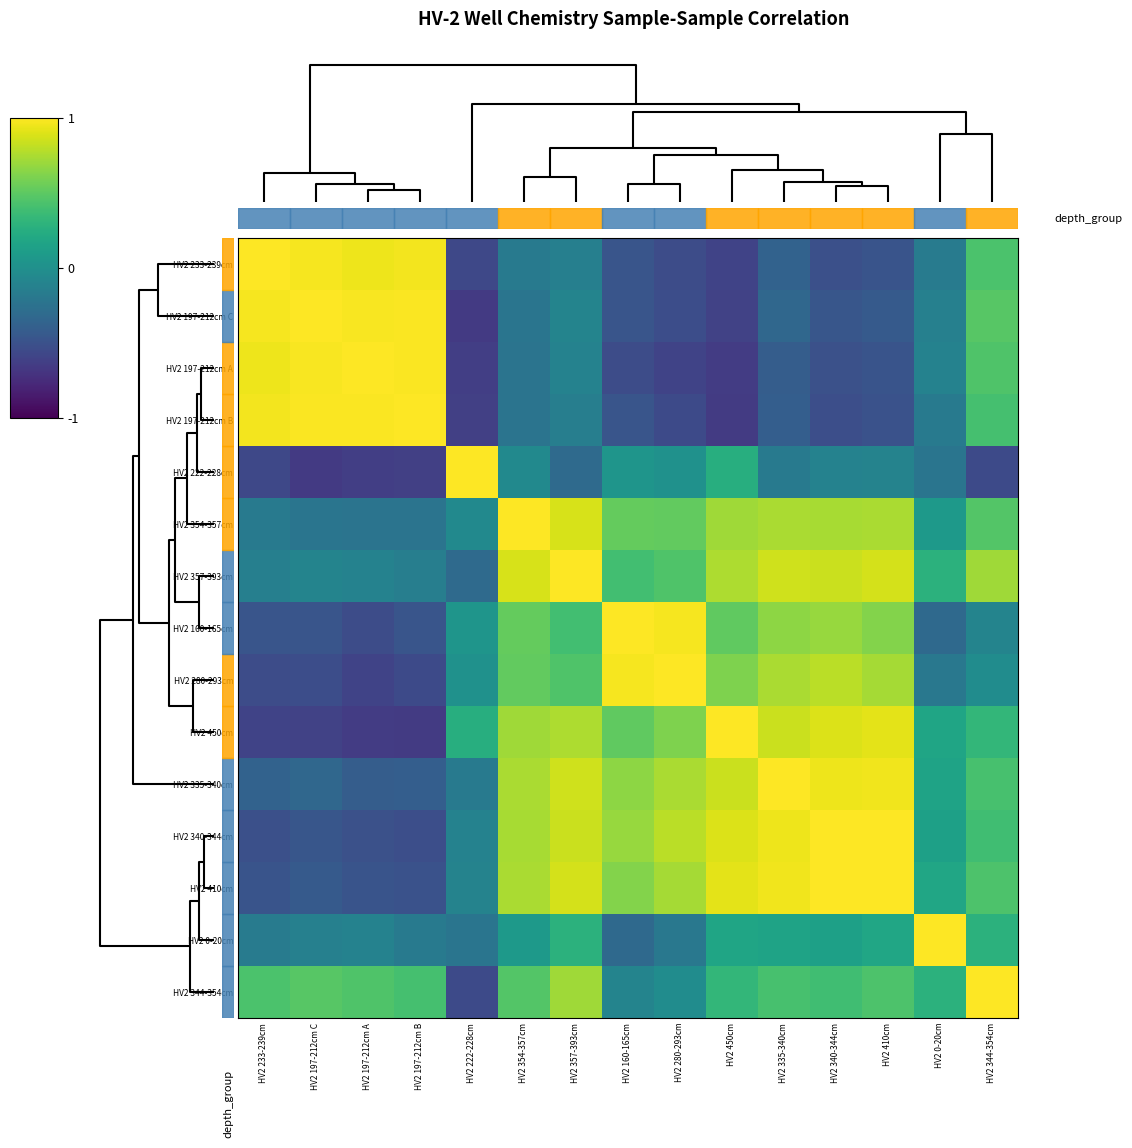

Reading left to right, transcribe all the data shown in this chart.

HV2 233-239cm: HV2 233-239cm=1.0	HV2 197-212cm C=1.0	HV2 197-212cm A=1.0	HV2 197-212cm B=1.0	HV2 222-228cm=-0.6	HV2 354-357cm=-0.2	HV2 357-393cm=-0.1	HV2 160-165cm=-0.5	HV2 280-293cm=-0.5	HV2 450cm=-0.6	HV2 335-340cm=-0.4	HV2 340-344cm=-0.5	HV2 410cm=-0.5	HV2 0-20cm=-0.2	HV2 344-354cm=0.4
HV2 197-212cm C: HV2 233-239cm=1.0	HV2 197-212cm C=1.0	HV2 197-212cm A=1.0	HV2 197-212cm B=1.0	HV2 222-228cm=-0.7	HV2 354-357cm=-0.2	HV2 357-393cm=-0.1	HV2 160-165cm=-0.5	HV2 280-293cm=-0.5	HV2 450cm=-0.6	HV2 335-340cm=-0.3	HV2 340-344cm=-0.5	HV2 410cm=-0.4	HV2 0-20cm=-0.1	HV2 344-354cm=0.5
HV2 197-212cm A: HV2 233-239cm=1.0	HV2 197-212cm C=1.0	HV2 197-212cm A=1.0	HV2 197-212cm B=1.0	HV2 222-228cm=-0.6	HV2 354-357cm=-0.2	HV2 357-393cm=-0.1	HV2 160-165cm=-0.5	HV2 280-293cm=-0.6	HV2 450cm=-0.6	HV2 335-340cm=-0.4	HV2 340-344cm=-0.5	HV2 410cm=-0.5	HV2 0-20cm=-0.1	HV2 344-354cm=0.5
HV2 197-212cm B: HV2 233-239cm=1.0	HV2 197-212cm C=1.0	HV2 197-212cm A=1.0	HV2 197-212cm B=1.0	HV2 222-228cm=-0.6	HV2 354-357cm=-0.2	HV2 357-393cm=-0.1	HV2 160-165cm=-0.5	HV2 280-293cm=-0.6	HV2 450cm=-0.7	HV2 335-340cm=-0.4	HV2 340-344cm=-0.5	HV2 410cm=-0.5	HV2 0-20cm=-0.2	HV2 344-354cm=0.4
HV2 222-228cm: HV2 233-239cm=-0.6	HV2 197-212cm C=-0.7	HV2 197-212cm A=-0.6	HV2 197-212cm B=-0.6	HV2 222-228cm=1.0	HV2 354-357cm=-0.1	HV2 357-393cm=-0.3	HV2 160-165cm=0.0	HV2 280-293cm=0.0	HV2 450cm=0.3	HV2 335-340cm=-0.2	HV2 340-344cm=-0.1	HV2 410cm=-0.1	HV2 0-20cm=-0.2	HV2 344-354cm=-0.6
HV2 354-357cm: HV2 233-239cm=-0.2	HV2 197-212cm C=-0.2	HV2 197-212cm A=-0.2	HV2 197-212cm B=-0.2	HV2 222-228cm=-0.1	HV2 354-357cm=1.0	HV2 357-393cm=0.9	HV2 160-165cm=0.5	HV2 280-293cm=0.5	HV2 450cm=0.7	HV2 335-340cm=0.7	HV2 340-344cm=0.7	HV2 410cm=0.7	HV2 0-20cm=0.1	HV2 344-354cm=0.5
HV2 357-393cm: HV2 233-239cm=-0.1	HV2 197-212cm C=-0.1	HV2 197-212cm A=-0.1	HV2 197-212cm B=-0.1	HV2 222-228cm=-0.3	HV2 354-357cm=0.9	HV2 357-393cm=1.0	HV2 160-165cm=0.4	HV2 280-293cm=0.5	HV2 450cm=0.8	HV2 335-340cm=0.9	HV2 340-344cm=0.8	HV2 410cm=0.9	HV2 0-20cm=0.3	HV2 344-354cm=0.7
HV2 160-165cm: HV2 233-239cm=-0.5	HV2 197-212cm C=-0.5	HV2 197-212cm A=-0.5	HV2 197-212cm B=-0.5	HV2 222-228cm=0.0	HV2 354-357cm=0.5	HV2 357-393cm=0.4	HV2 160-165cm=1.0	HV2 280-293cm=1.0	HV2 450cm=0.5	HV2 335-340cm=0.7	HV2 340-344cm=0.7	HV2 410cm=0.6	HV2 0-20cm=-0.3	HV2 344-354cm=-0.1
HV2 280-293cm: HV2 233-239cm=-0.5	HV2 197-212cm C=-0.5	HV2 197-212cm A=-0.6	HV2 197-212cm B=-0.6	HV2 222-228cm=0.0	HV2 354-357cm=0.5	HV2 357-393cm=0.5	HV2 160-165cm=1.0	HV2 280-293cm=1.0	HV2 450cm=0.6	HV2 335-340cm=0.7	HV2 340-344cm=0.8	HV2 410cm=0.7	HV2 0-20cm=-0.2	HV2 344-354cm=-0.0
HV2 450cm: HV2 233-239cm=-0.6	HV2 197-212cm C=-0.6	HV2 197-212cm A=-0.6	HV2 197-212cm B=-0.7	HV2 222-228cm=0.3	HV2 354-357cm=0.7	HV2 357-393cm=0.8	HV2 160-165cm=0.5	HV2 280-293cm=0.6	HV2 450cm=1.0	HV2 335-340cm=0.8	HV2 340-344cm=0.9	HV2 410cm=0.9	HV2 0-20cm=0.2	HV2 344-354cm=0.3
HV2 335-340cm: HV2 233-239cm=-0.4	HV2 197-212cm C=-0.3	HV2 197-212cm A=-0.4	HV2 197-212cm B=-0.4	HV2 222-228cm=-0.2	HV2 354-357cm=0.7	HV2 357-393cm=0.9	HV2 160-165cm=0.7	HV2 280-293cm=0.7	HV2 450cm=0.8	HV2 335-340cm=1.0	HV2 340-344cm=0.9	HV2 410cm=1.0	HV2 0-20cm=0.2	HV2 344-354cm=0.4
HV2 340-344cm: HV2 233-239cm=-0.5	HV2 197-212cm C=-0.5	HV2 197-212cm A=-0.5	HV2 197-212cm B=-0.5	HV2 222-228cm=-0.1	HV2 354-357cm=0.7	HV2 357-393cm=0.8	HV2 160-165cm=0.7	HV2 280-293cm=0.8	HV2 450cm=0.9	HV2 335-340cm=0.9	HV2 340-344cm=1.0	HV2 410cm=1.0	HV2 0-20cm=0.1	HV2 344-354cm=0.4
HV2 410cm: HV2 233-239cm=-0.5	HV2 197-212cm C=-0.4	HV2 197-212cm A=-0.5	HV2 197-212cm B=-0.5	HV2 222-228cm=-0.1	HV2 354-357cm=0.7	HV2 357-393cm=0.9	HV2 160-165cm=0.6	HV2 280-293cm=0.7	HV2 450cm=0.9	HV2 335-340cm=1.0	HV2 340-344cm=1.0	HV2 410cm=1.0	HV2 0-20cm=0.2	HV2 344-354cm=0.4
HV2 0-20cm: HV2 233-239cm=-0.2	HV2 197-212cm C=-0.1	HV2 197-212cm A=-0.1	HV2 197-212cm B=-0.2	HV2 222-228cm=-0.2	HV2 354-357cm=0.1	HV2 357-393cm=0.3	HV2 160-165cm=-0.3	HV2 280-293cm=-0.2	HV2 450cm=0.2	HV2 335-340cm=0.2	HV2 340-344cm=0.1	HV2 410cm=0.2	HV2 0-20cm=1.0	HV2 344-354cm=0.3
HV2 344-354cm: HV2 233-239cm=0.4	HV2 197-212cm C=0.5	HV2 197-212cm A=0.5	HV2 197-212cm B=0.4	HV2 222-228cm=-0.6	HV2 354-357cm=0.5	HV2 357-393cm=0.7	HV2 160-165cm=-0.1	HV2 280-293cm=-0.0	HV2 450cm=0.3	HV2 335-340cm=0.4	HV2 340-344cm=0.4	HV2 410cm=0.4	HV2 0-20cm=0.3	HV2 344-354cm=1.0